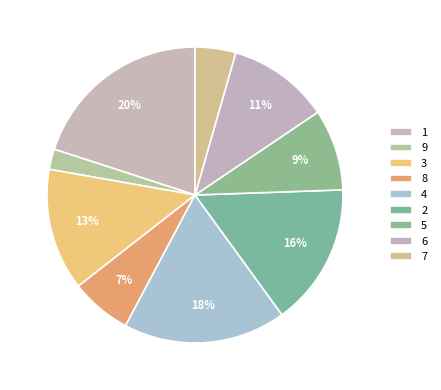

How much of the chart is everything except 5?

91.1%